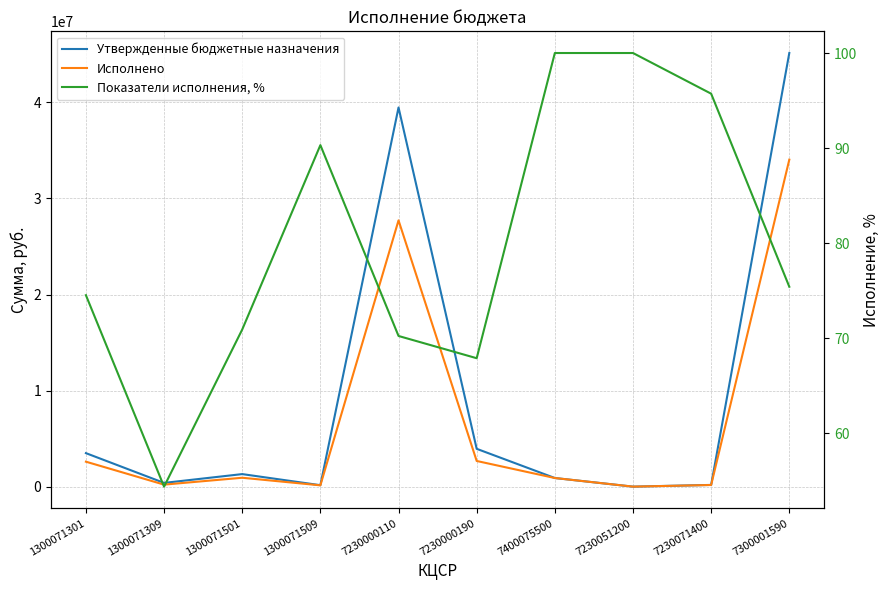

What are all the series names shown in the legend?

Утвержденные бюджетные назначения, Исполнено, Показатели исполнения, %